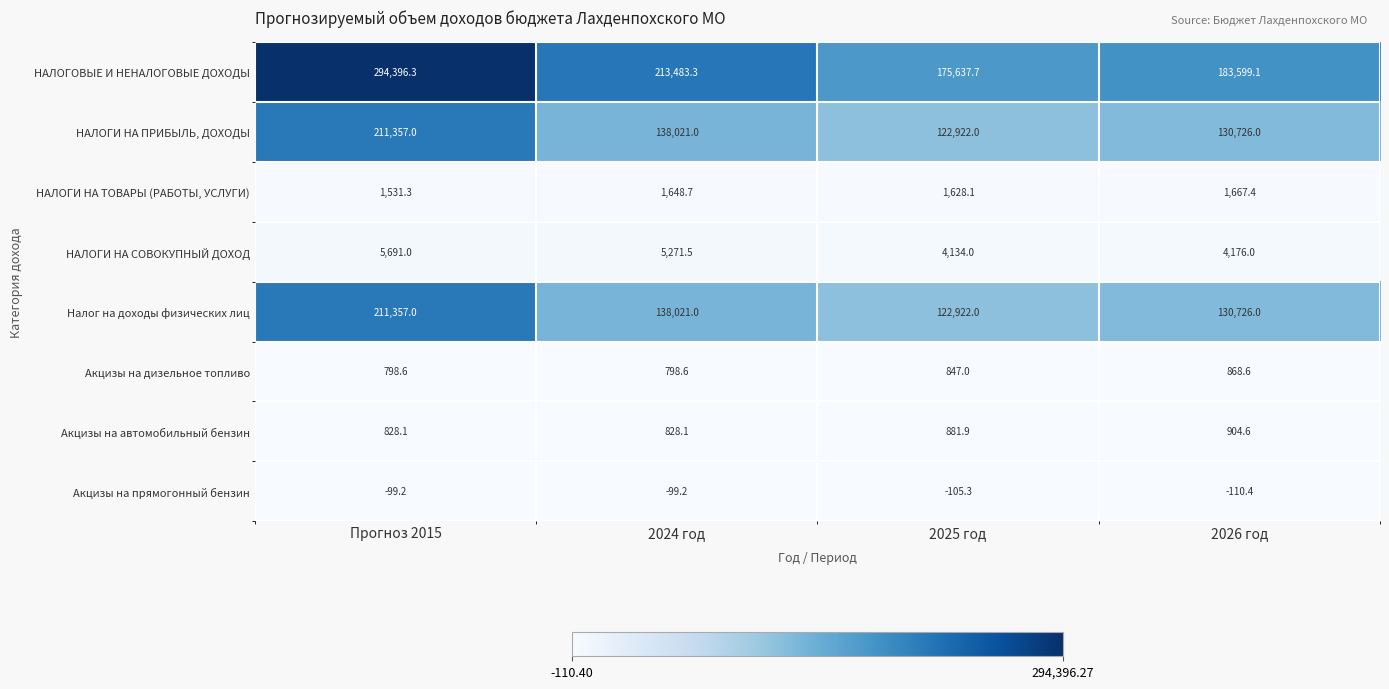

What is the average value of the НАЛОГИ НА ПРИБЫЛЬ, ДОХОДЫ series?

150756.5